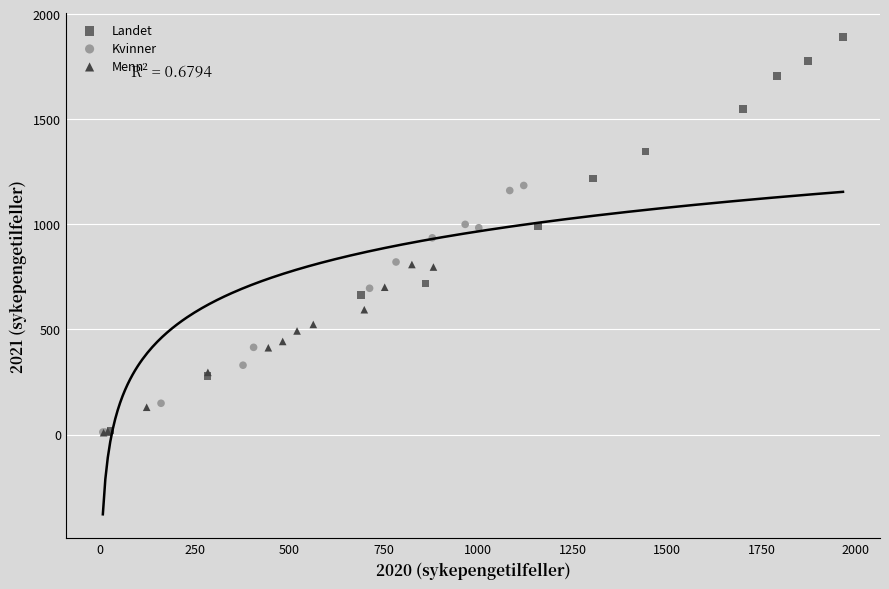

Which series has the largest Y range (max minus min)?

Landet